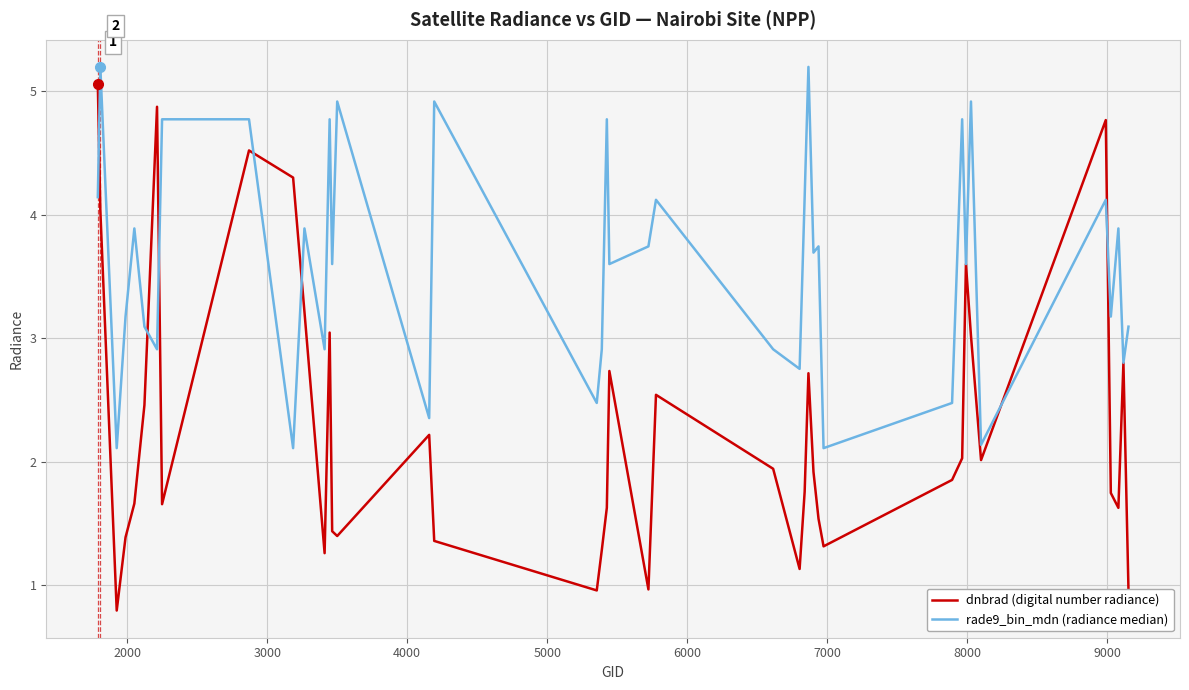

What is the smallest value displayed?

0.8